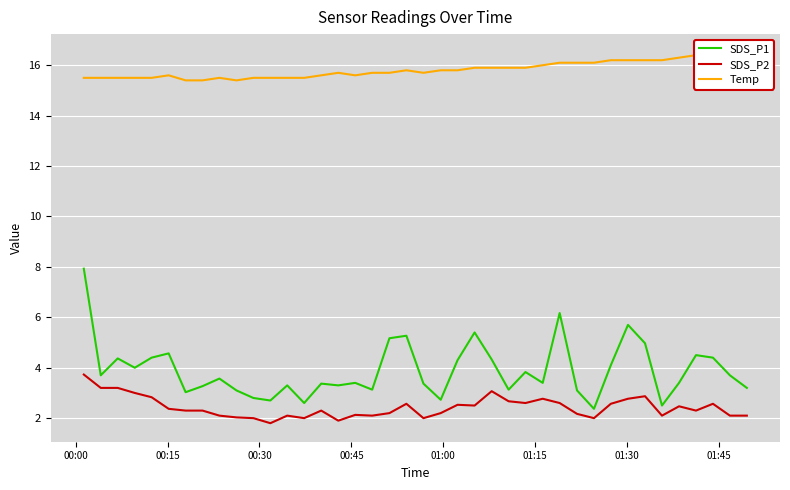

What is the highest value of the SDS_P2 series?

3.7